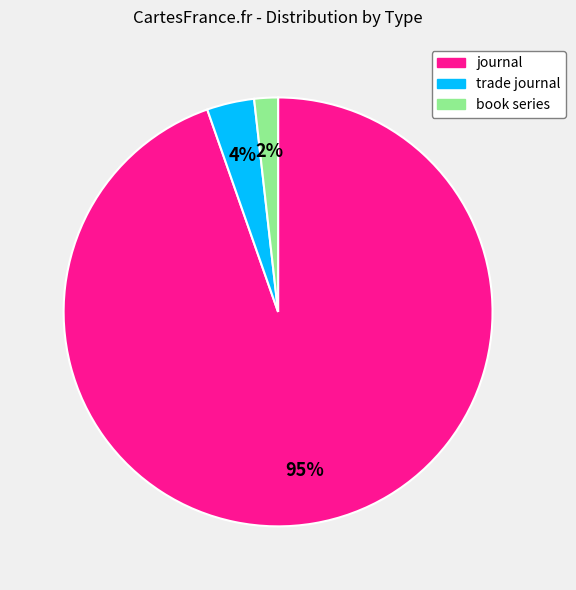

To the nearest percent, what is the combined percentage of journal and book series?

96%